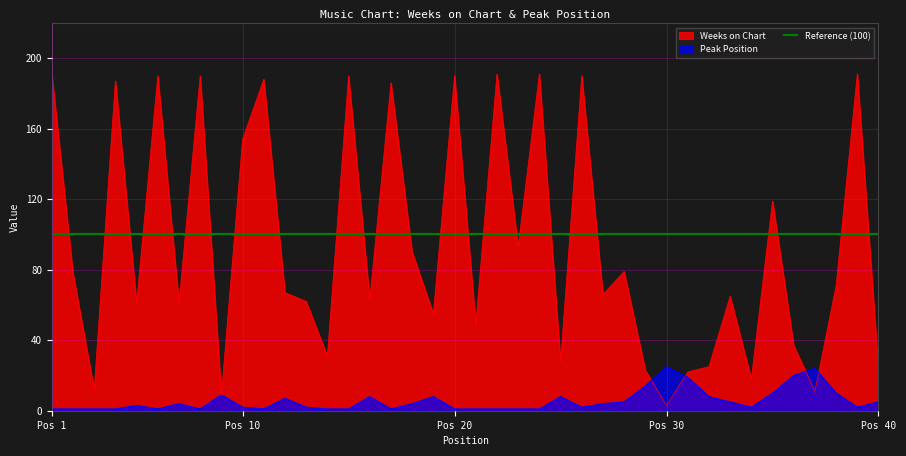

What is the highest value of the Weeks on Chart series?

191